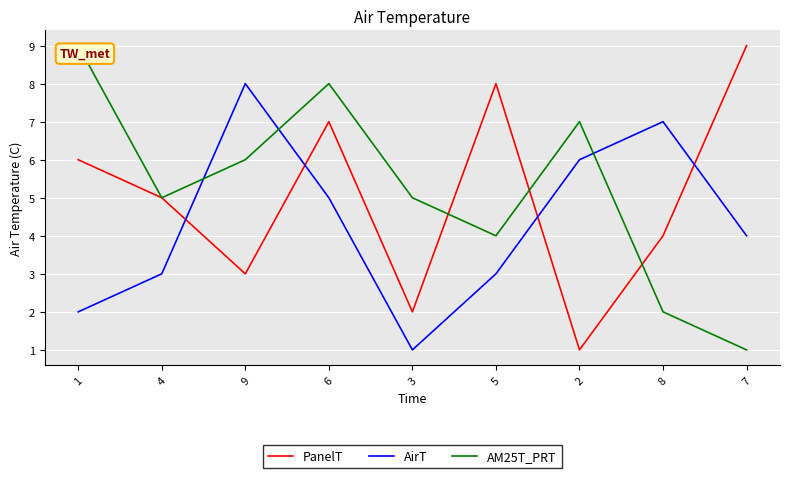

At 1, list the series in order from smallest to largest.

AirT, PanelT, AM25T_PRT